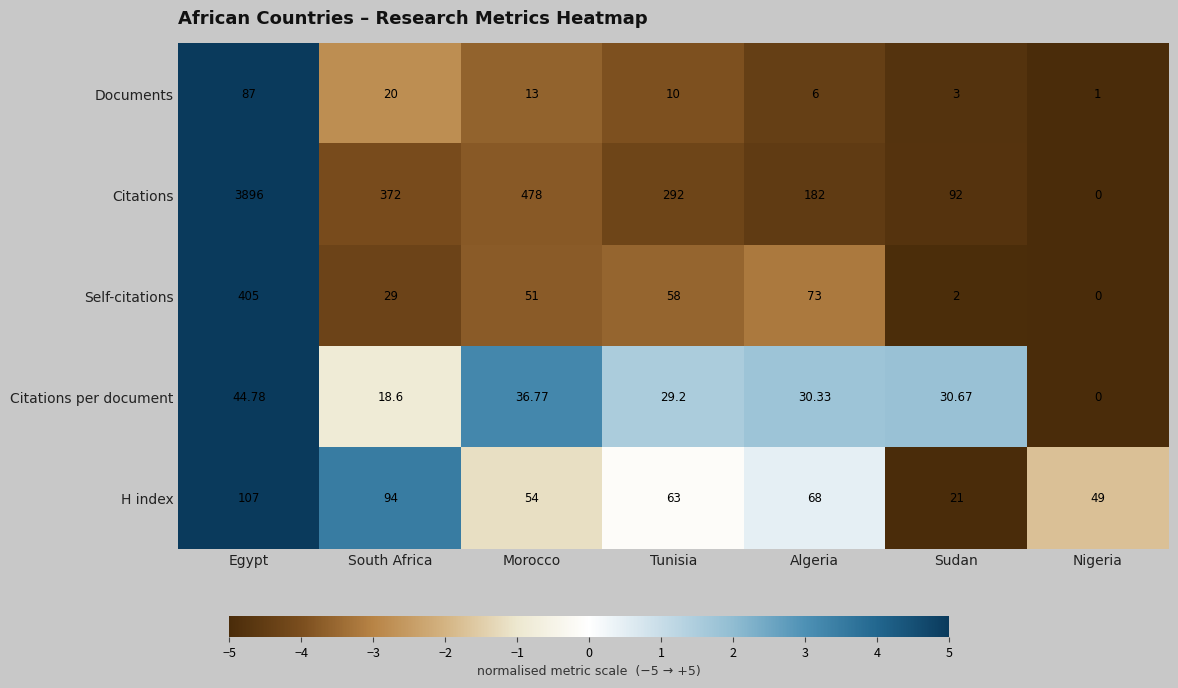

Which series has the largest total across all categories?

Citations